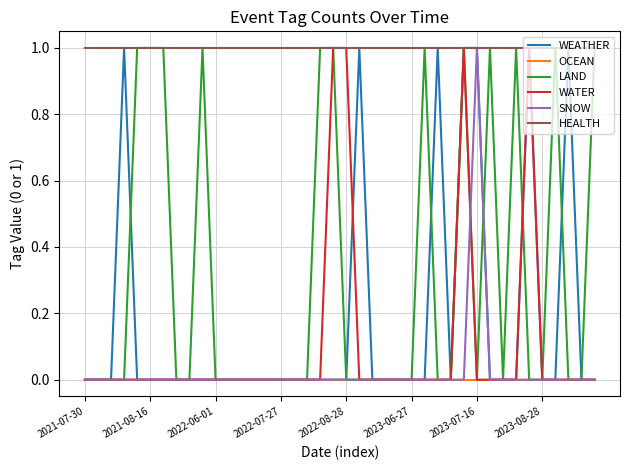

Which series has the largest total across all categories?

HEALTH